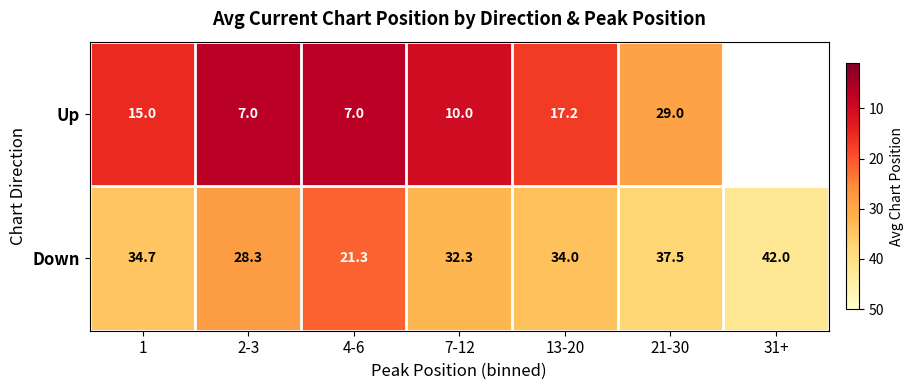

How many values in the Down series are below 34?

3